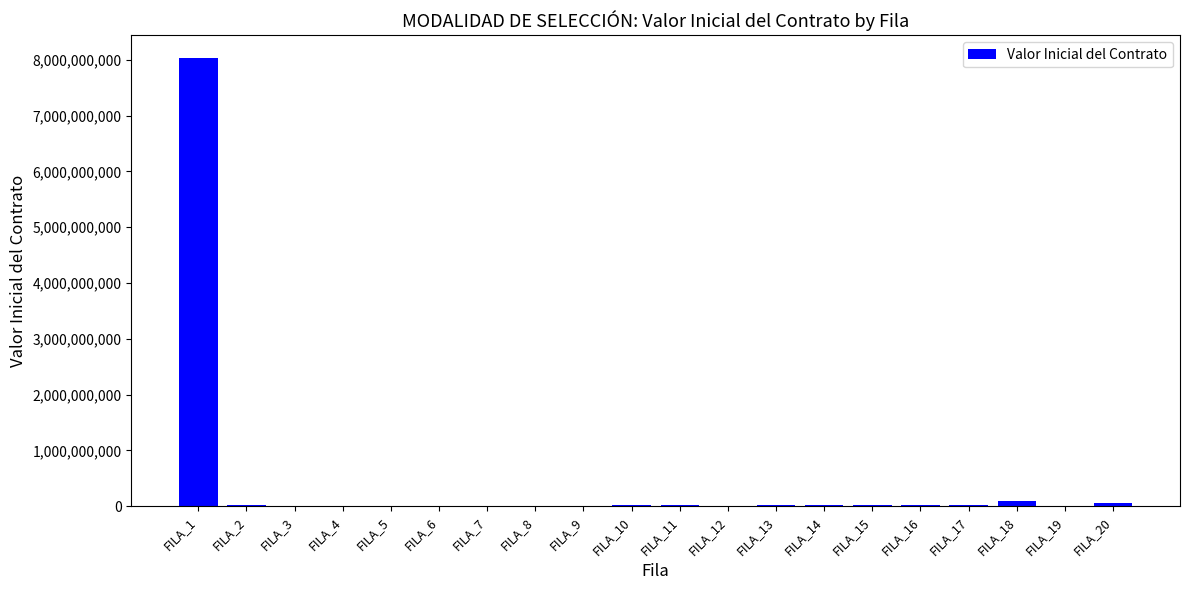

How many series are shown in this chart?

1